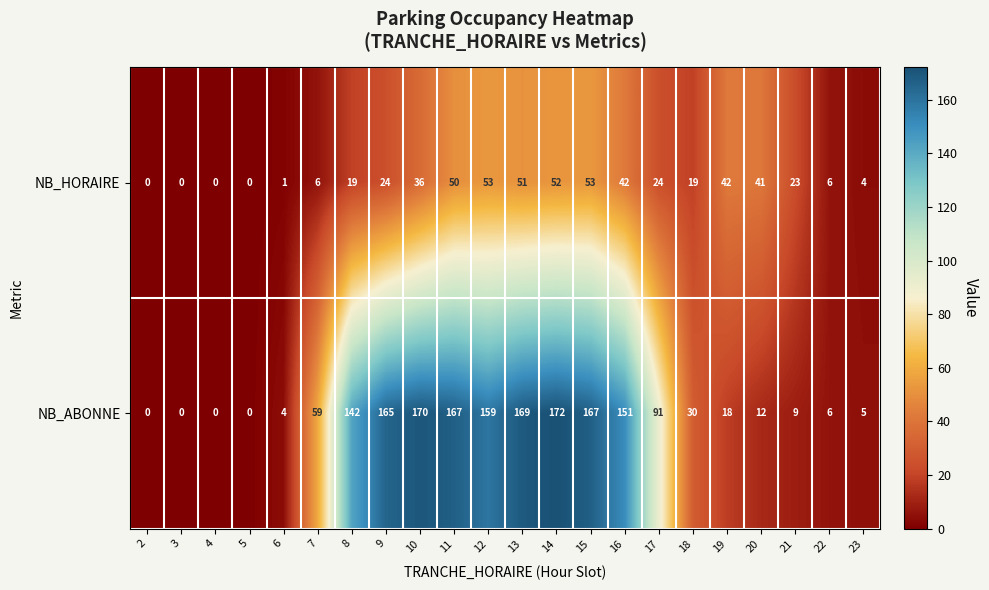

What is the difference between the maximum and minimum values in the NB_ABONNE series?

172